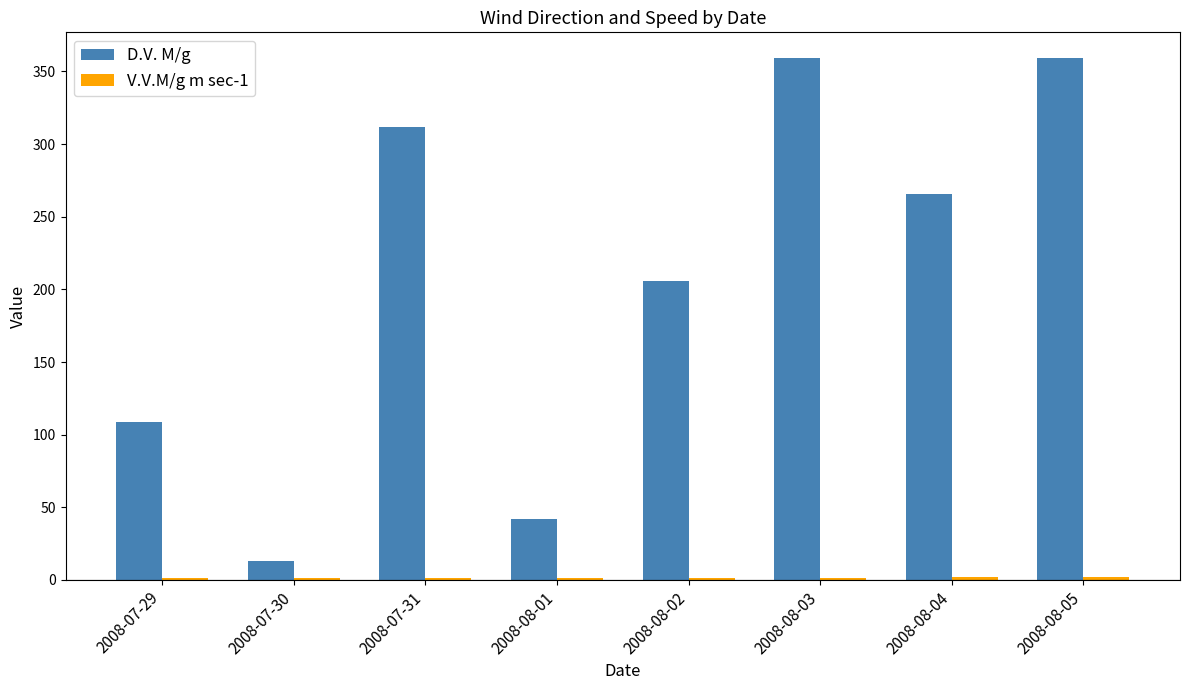

At how many categories does at least one series exceed 162?

5